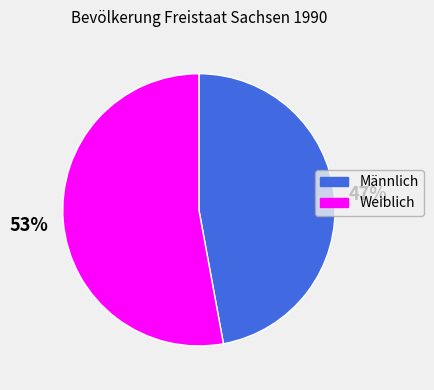

How many slices are in this pie chart?

2